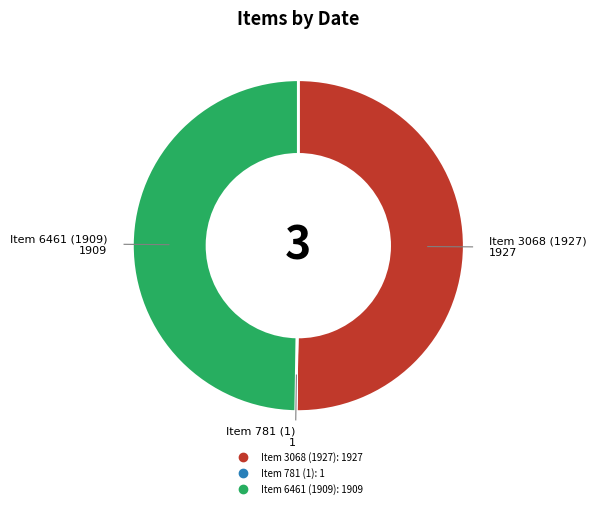

True or false: Item 6461 (1909) accounts for 50% of the total.

True